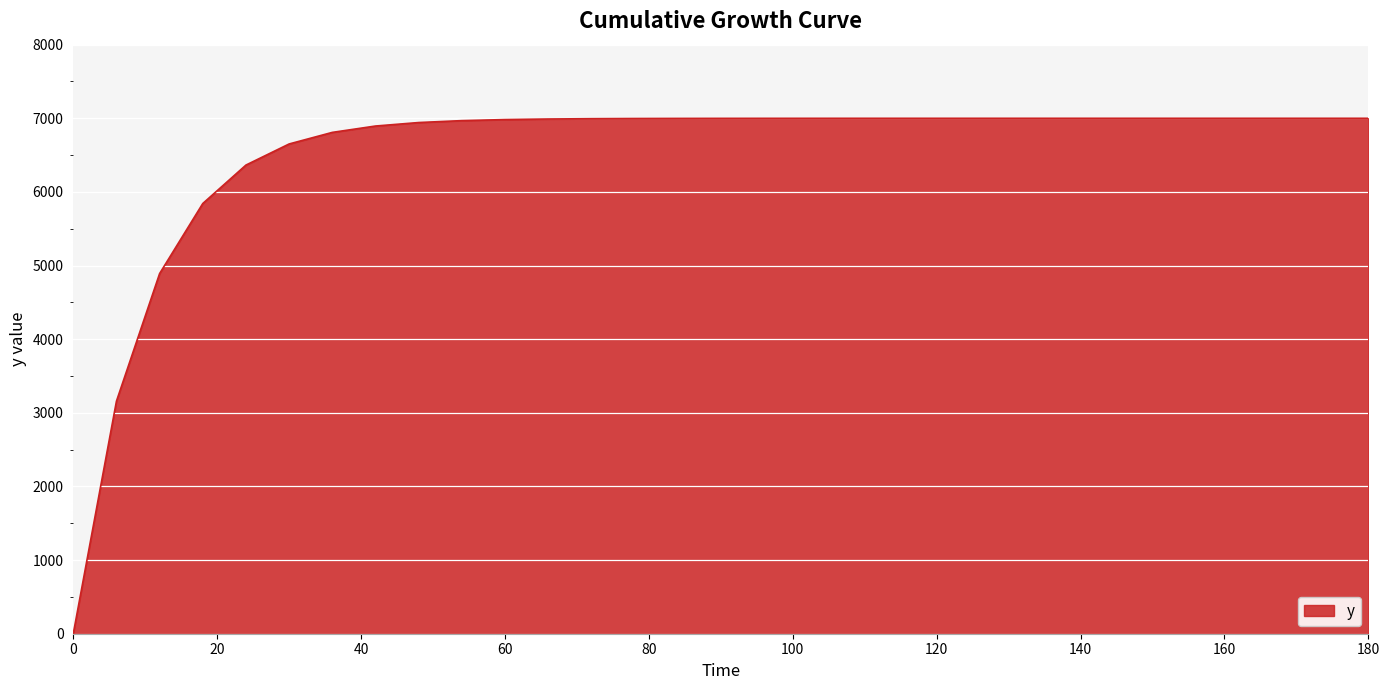

What is the difference between the maximum and minimum values?

7000.0